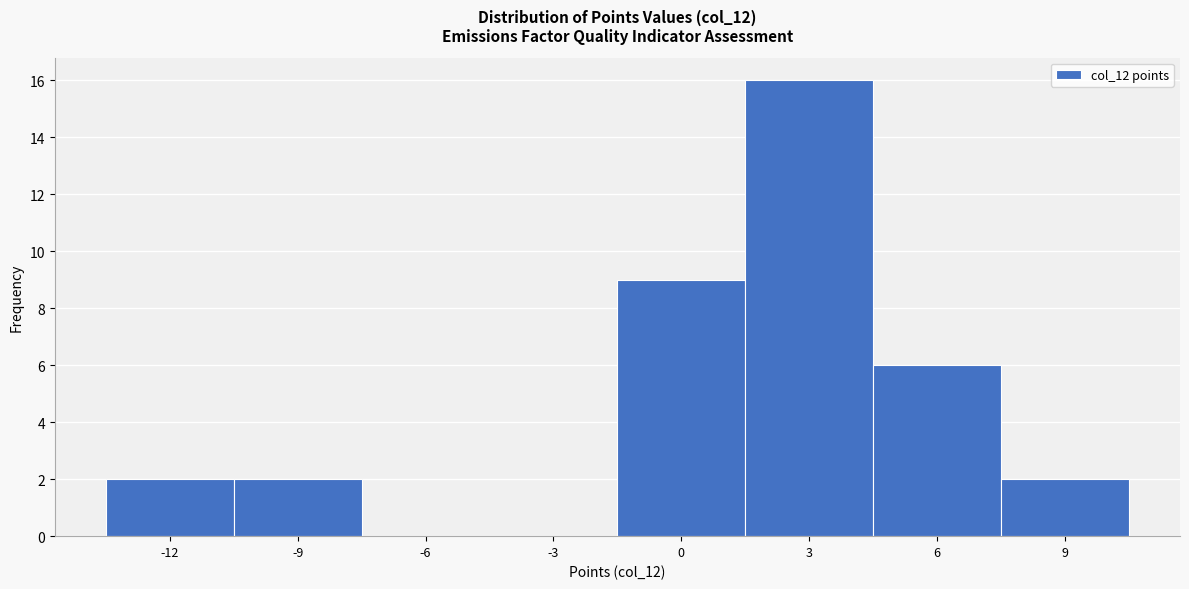

Reading left to right, list all the values displayed in this chart.

-12=2	-9=2	-6=0	-3=0	0=9	3=16	6=6	9=2